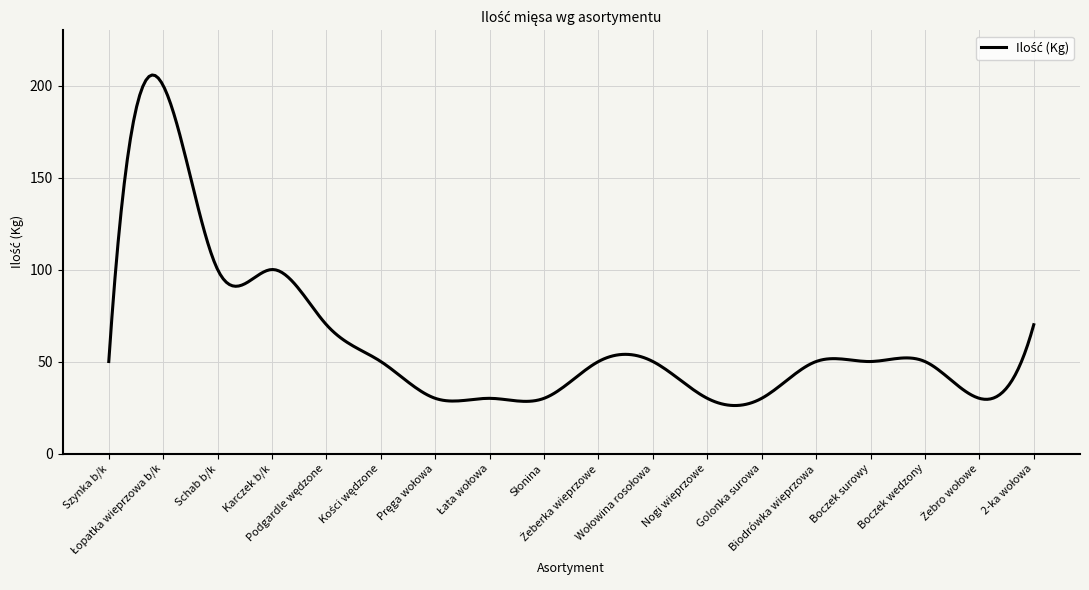

What is the greatest value displayed?

205.7